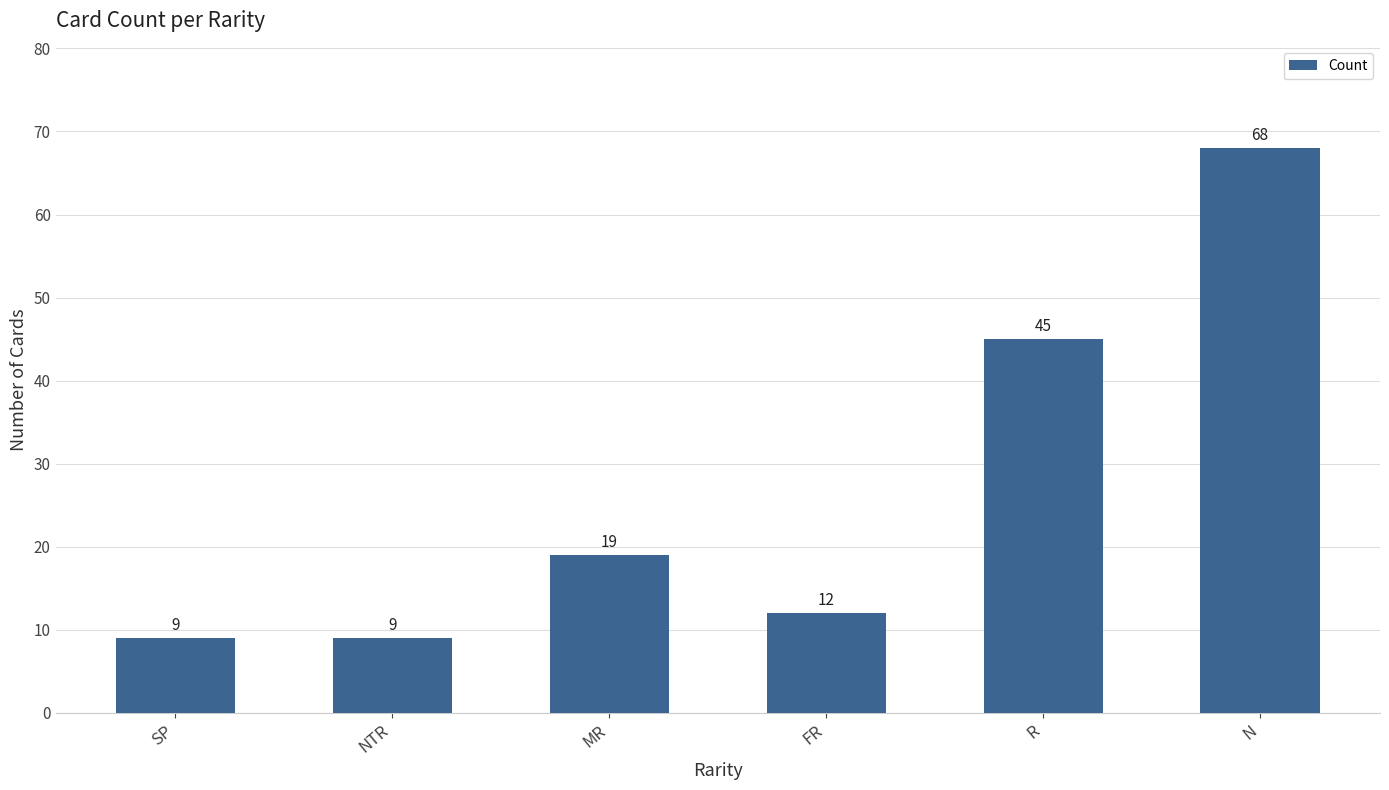

What is the sum of all values?

162